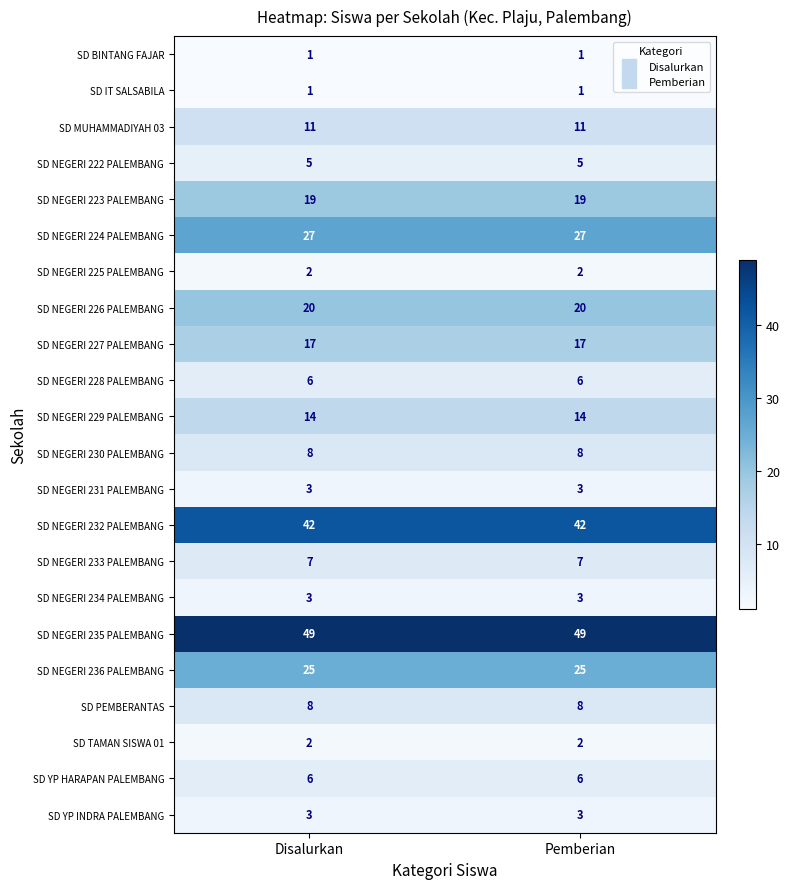

Read the SD NEGERI 222 PALEMBANG value at Pemberian.

5